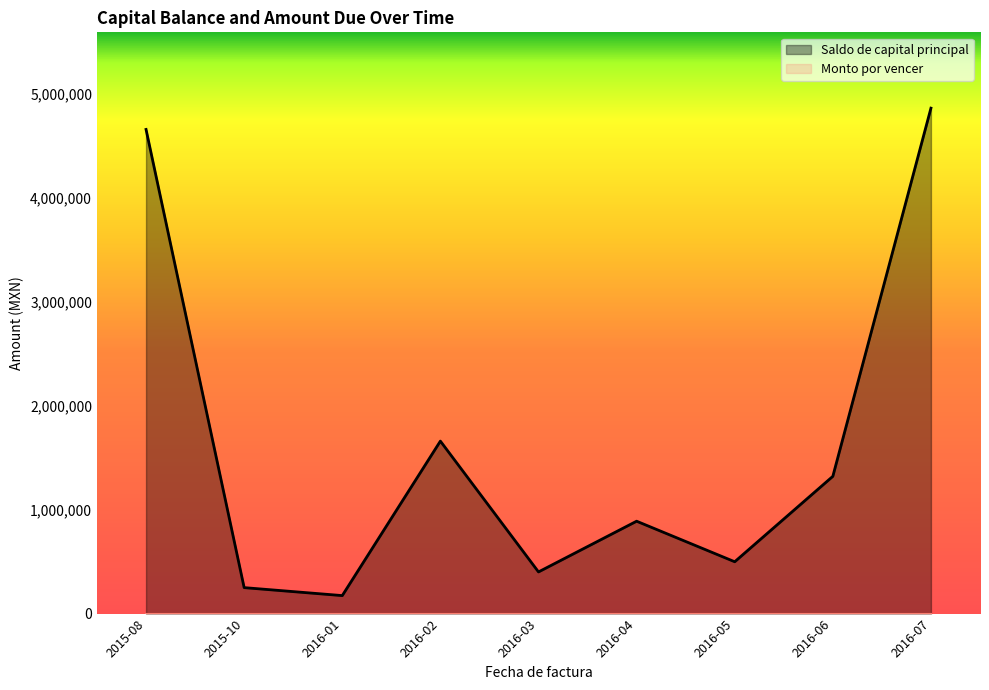

Which series has the widest spread of values?

Saldo de capital principal